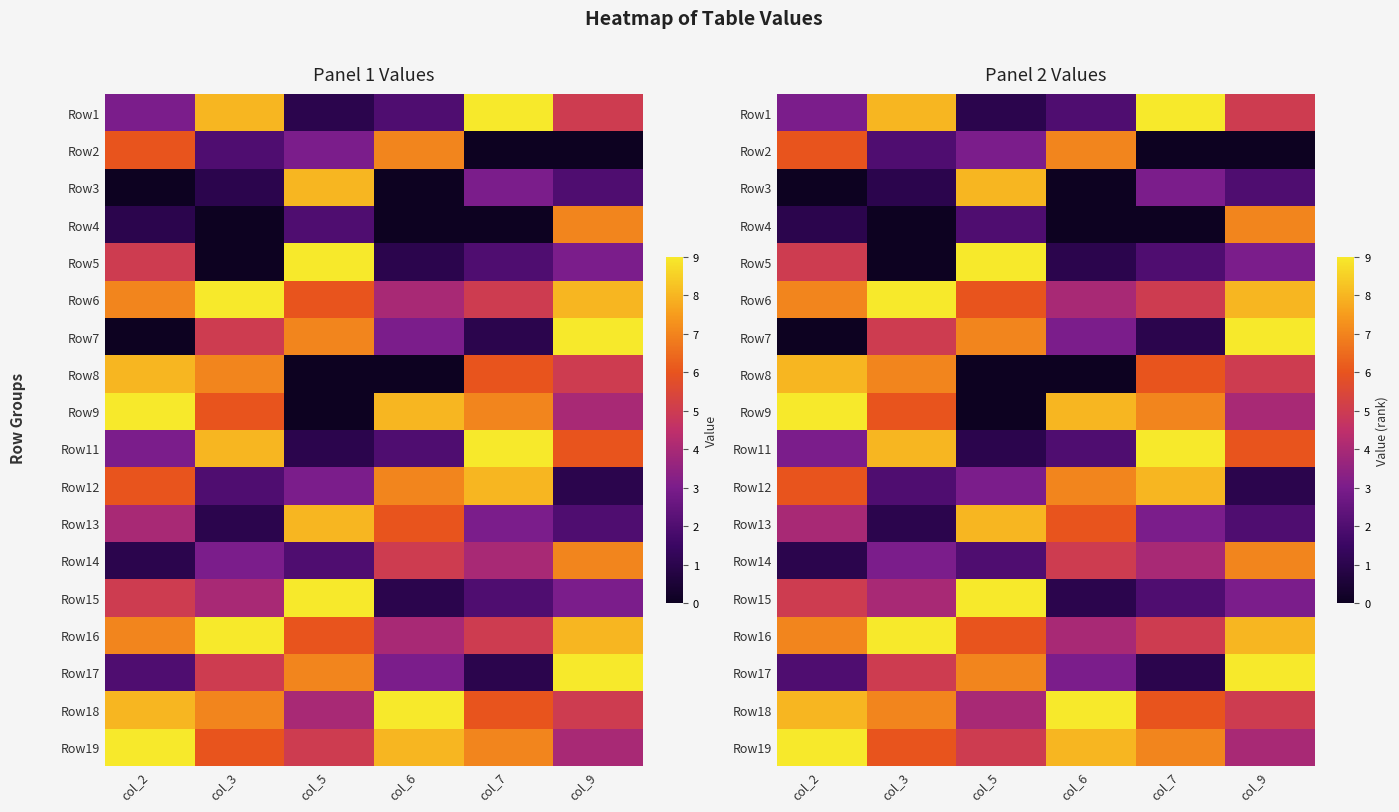

How many distinct data groups are displayed?

18